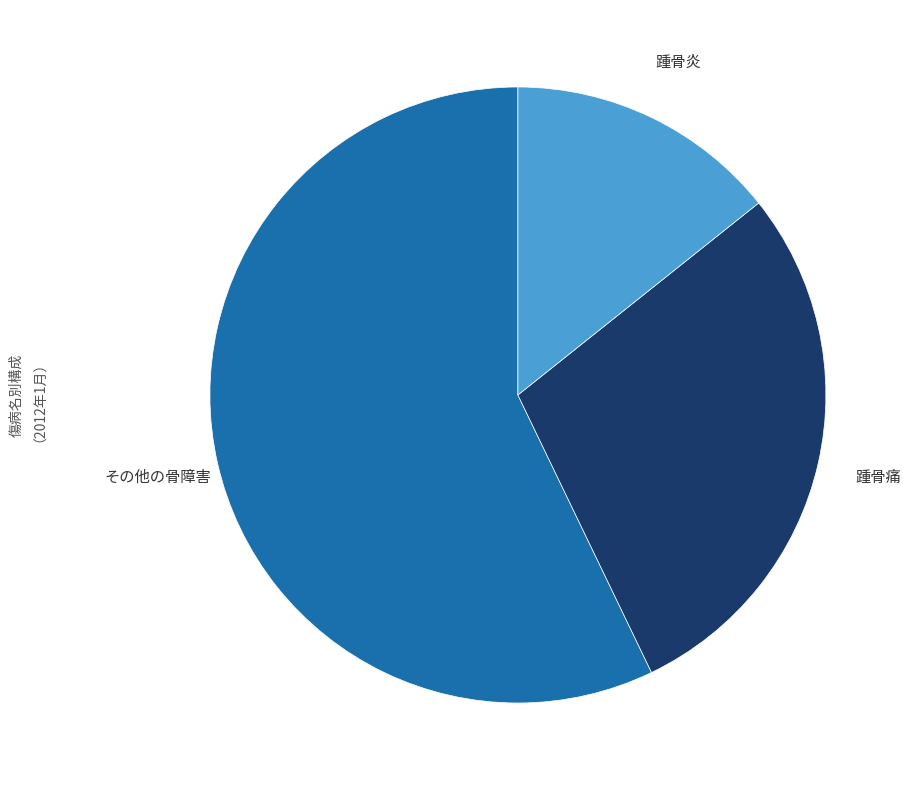

Is there a majority slice in this chart?

Yes